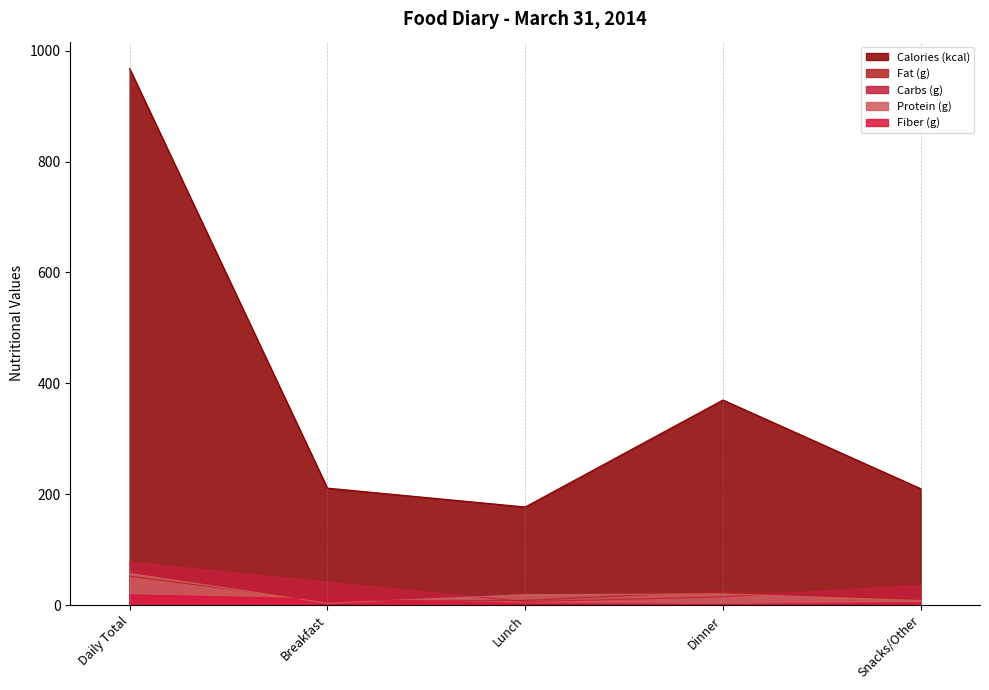

Where do Protein (g) and Fiber (g) first cross each other?

Daily Total and Breakfast